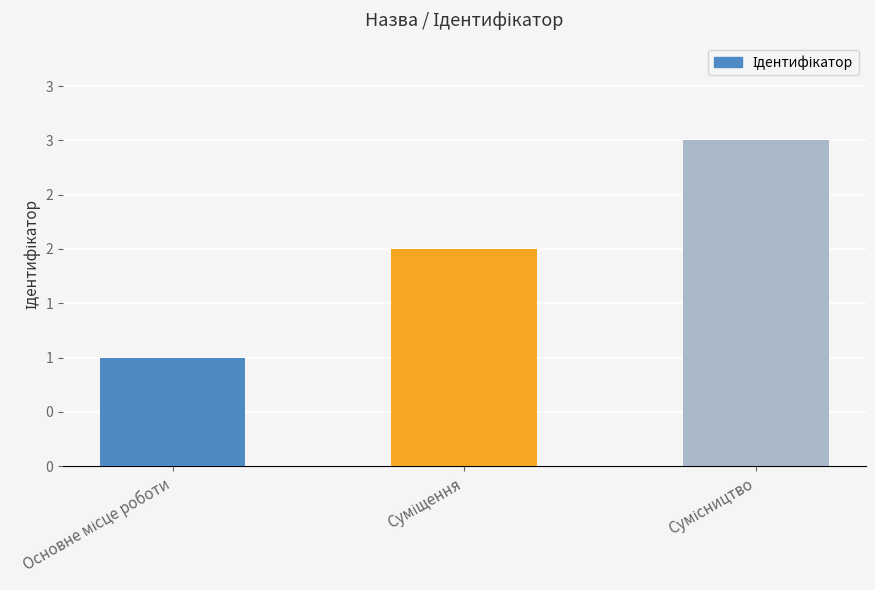

What is the label of the 1st bar from the right?

Сумісництво